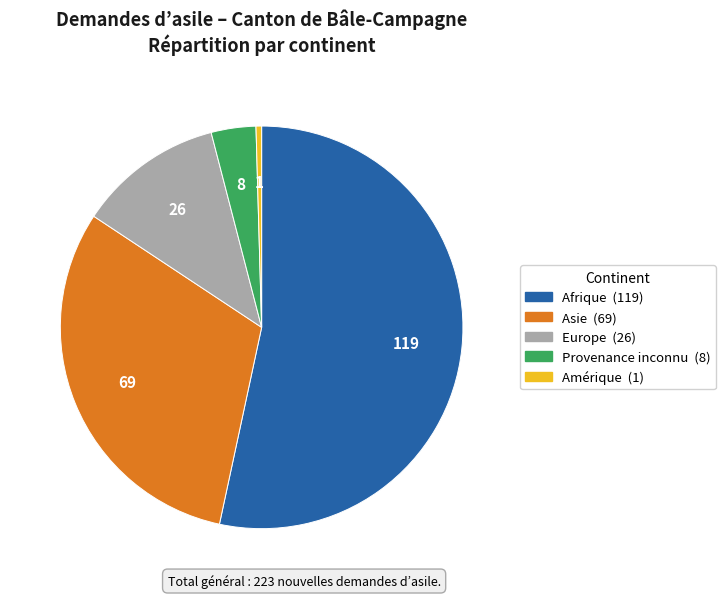

Rank the categories by value from highest to lowest.

Afrique, Asie, Europe, Provenance inconnu, Amérique